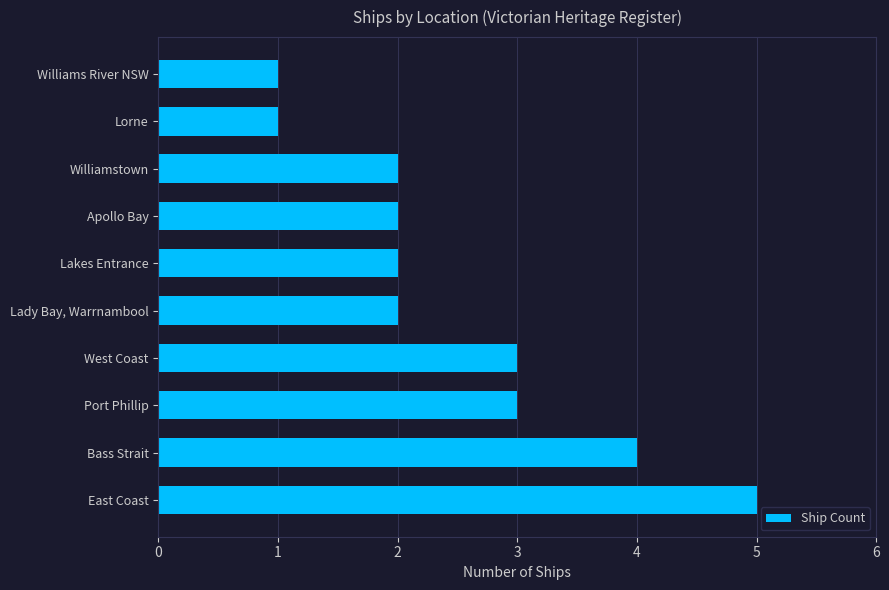

Reading bottom to top, list all the values displayed in this chart.

5	4	3	3	2	2	2	2	1	1